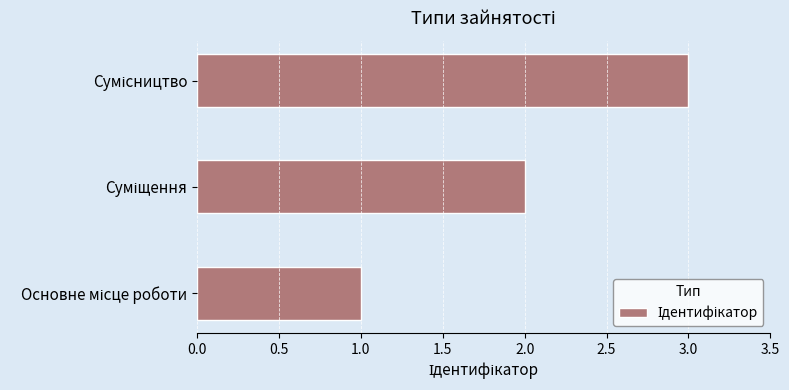

What is the sum of all values?

6